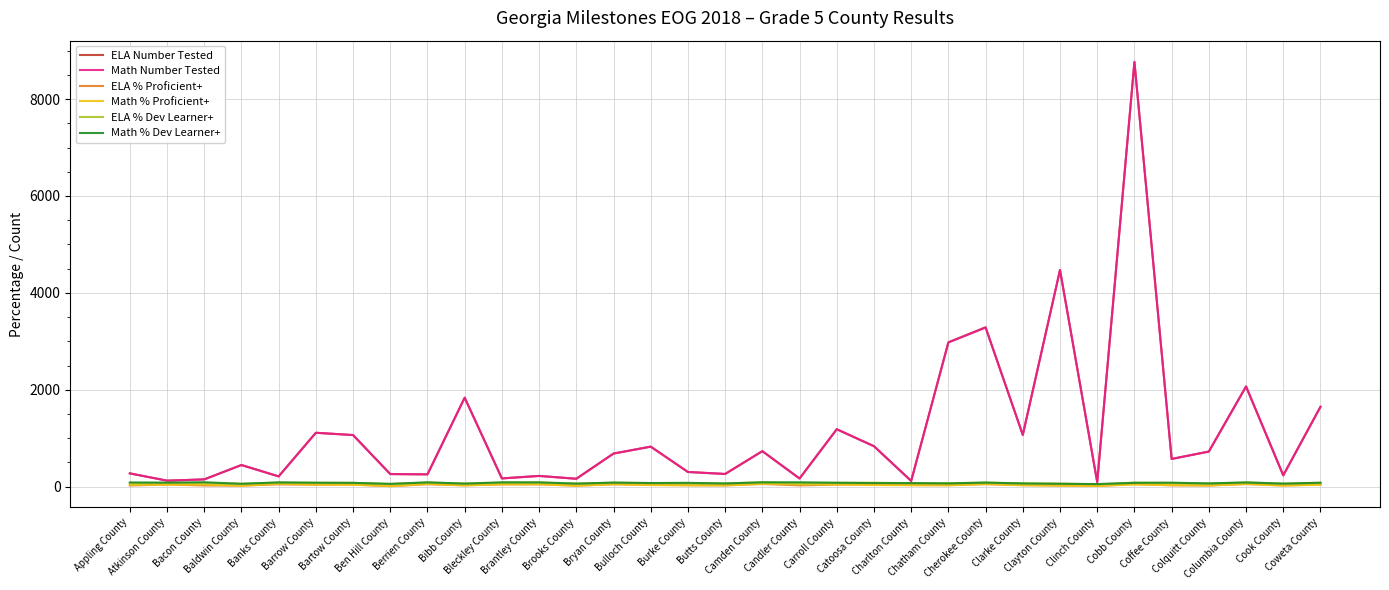

True or false: ELA Number Tested has a value of 5921 at Cobb County.

False